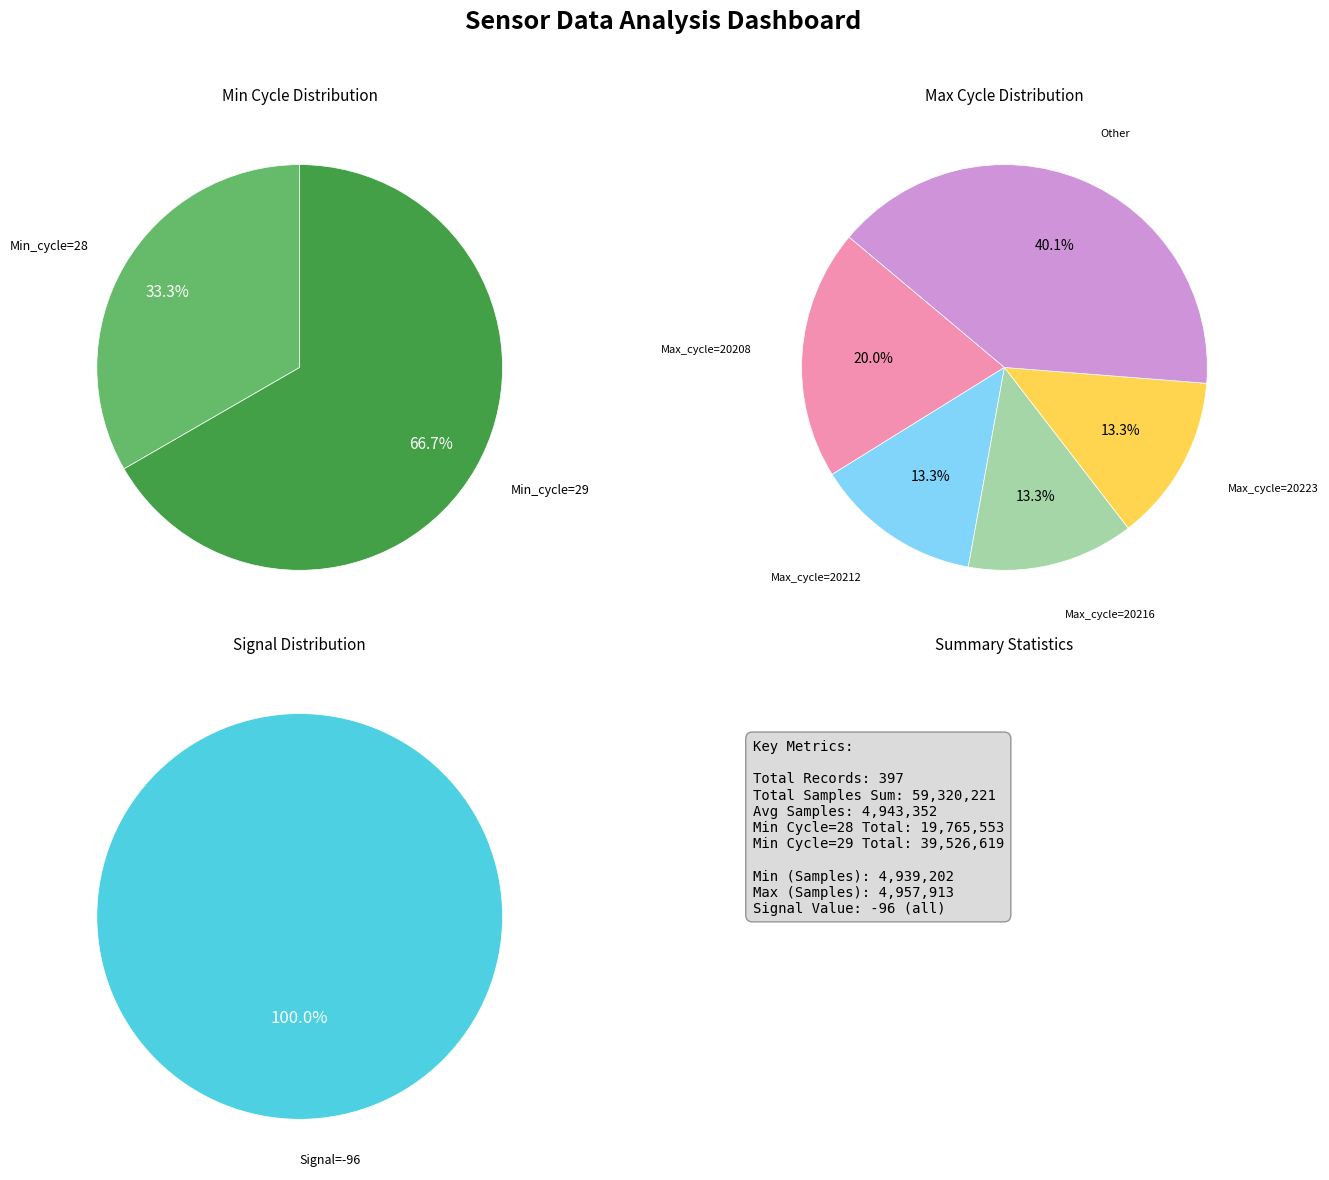

Which has a higher value, 29 or 28?

29